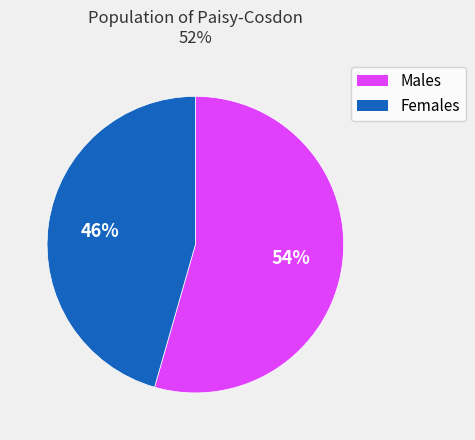

To the nearest percent, what is the average slice percentage?

50%